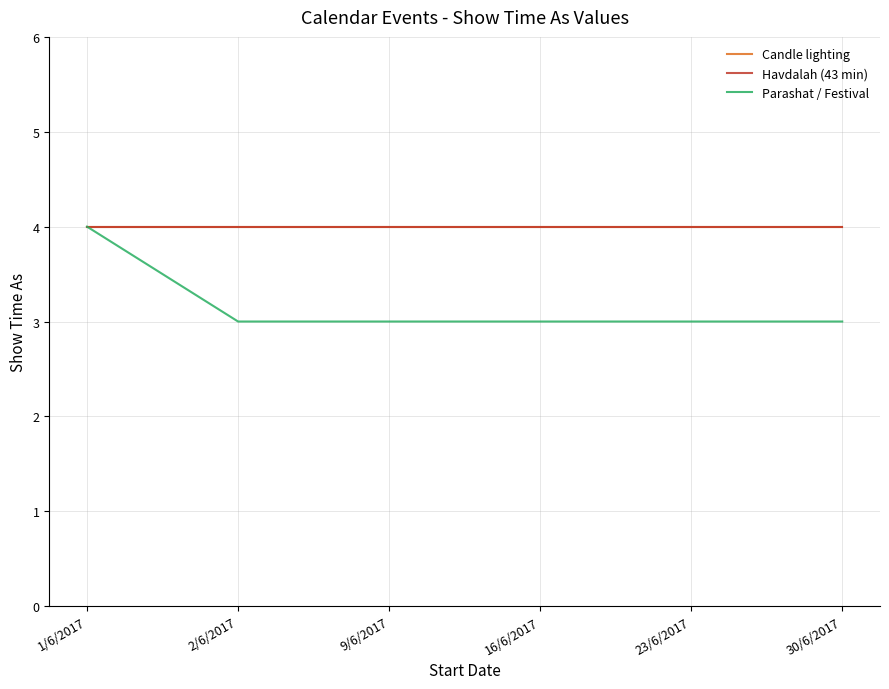

Does the chart display data point markers on the line(s)?

No